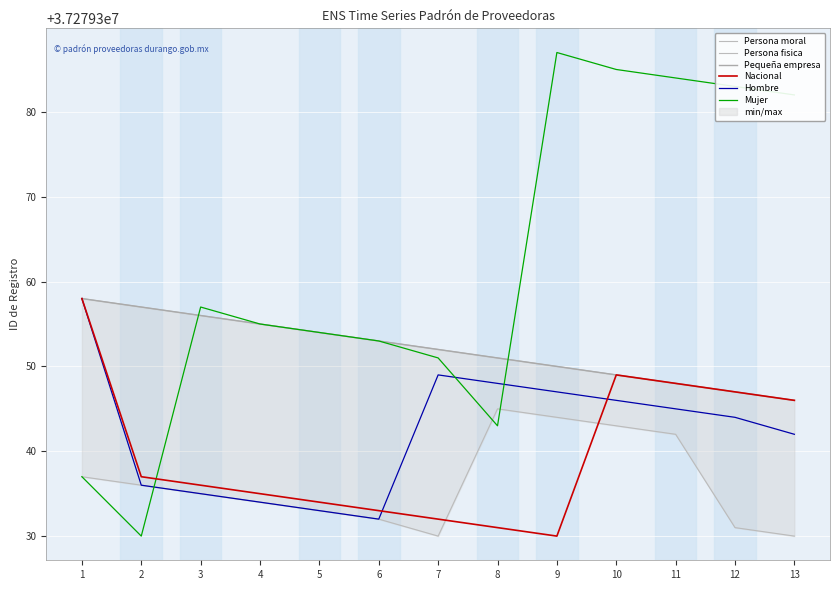

Reading right to left, extract all data points from this chart.

Persona moral: 13=37279346	12=37279347	11=37279348	10=37279349	9=37279350	8=37279351	7=37279352	6=37279353	5=37279354	4=37279355	3=37279356	2=37279357	1=37279358
Persona fisica: 13=37279330	12=37279331	11=37279342	10=37279343	9=37279344	8=37279345	7=37279330	6=37279332	5=37279333	4=37279334	3=37279335	2=37279336	1=37279337
Pequeña empresa: 13=37279346	12=37279347	11=37279348	10=37279349	9=37279350	8=37279351	7=37279352	6=37279353	5=37279354	4=37279355	3=37279356	2=37279357	1=37279358
Nacional: 13=37279346	12=37279347	11=37279348	10=37279349	9=37279330	8=37279331	7=37279332	6=37279333	5=37279334	4=37279335	3=37279336	2=37279337	1=37279358
Hombre: 13=37279342	12=37279344	11=37279345	10=37279346	9=37279347	8=37279348	7=37279349	6=37279332	5=37279333	4=37279334	3=37279335	2=37279336	1=37279358
Mujer: 13=37279382	12=37279383	11=37279384	10=37279385	9=37279387	8=37279343	7=37279351	6=37279353	5=37279354	4=37279355	3=37279357	2=37279330	1=37279337